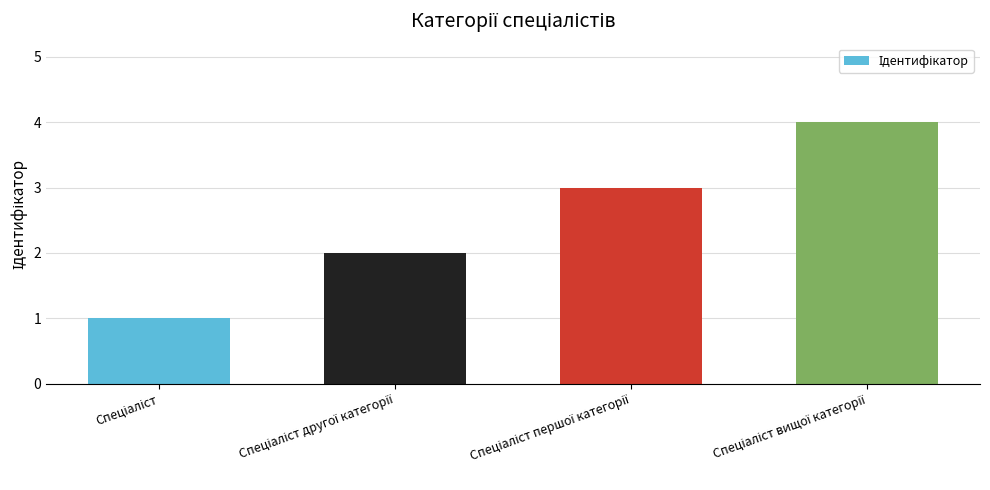

How many bars are there in total?

4